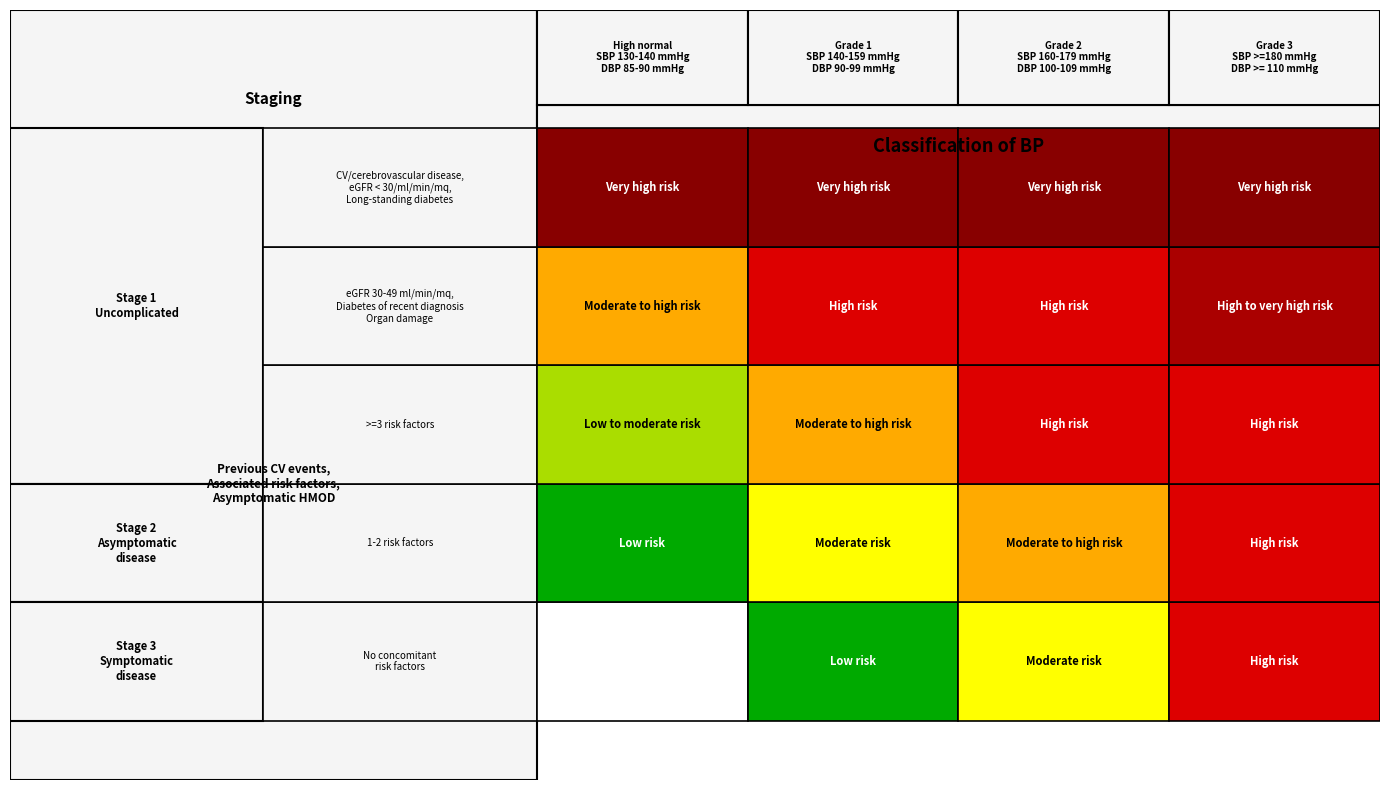

List the labels in order of Stage 1 Uncomplicated / >=3 risk factors value, smallest first.

0, 1, 2, 3